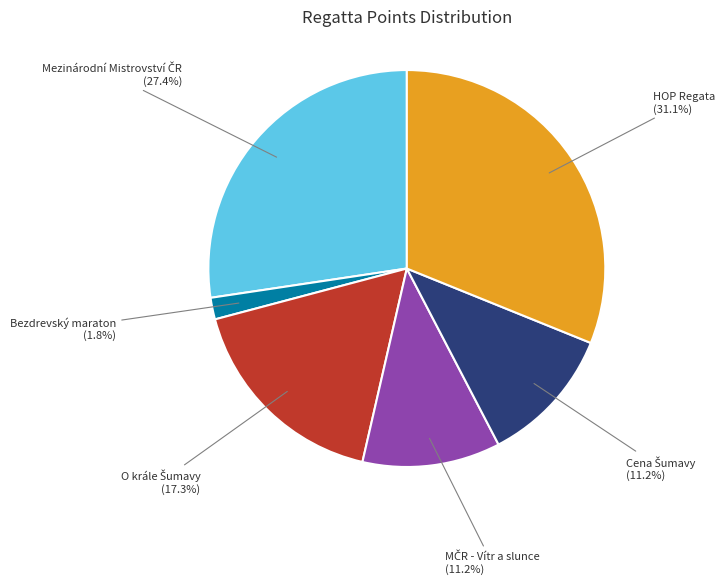

What portion of the pie excludes Bezdrevský maraton (1.8%)?

98.2%